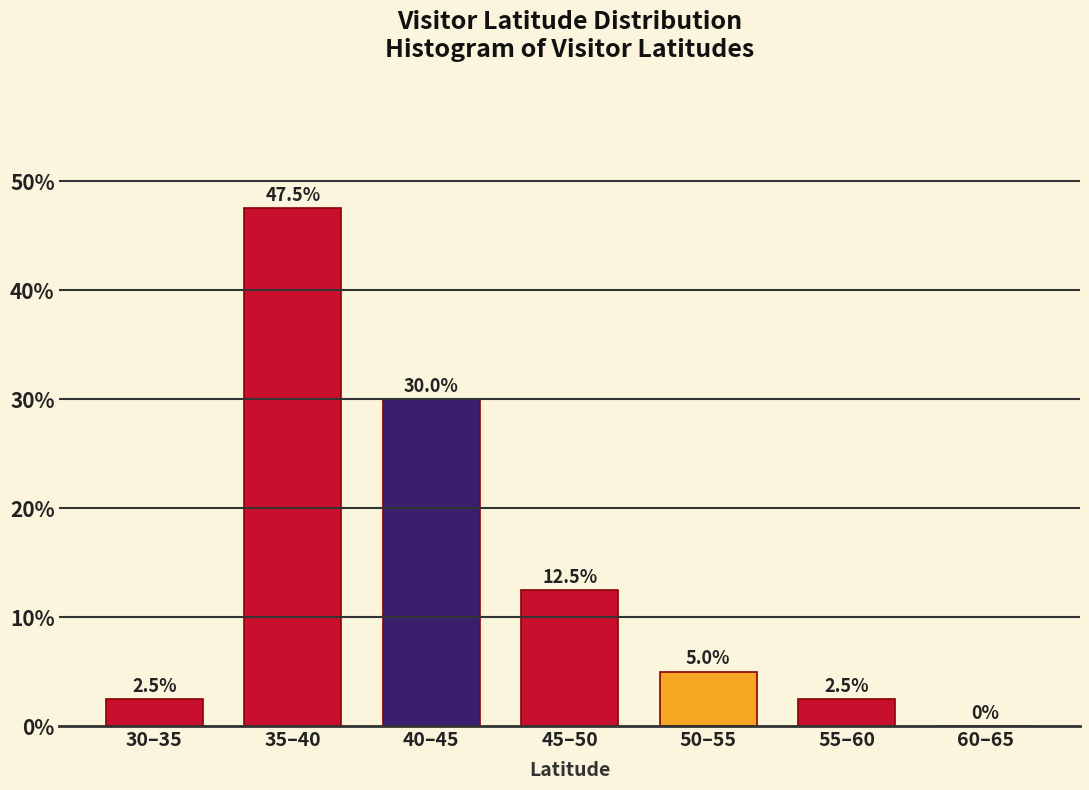

Reading left to right, transcribe all the data shown in this chart.

30–35=2.5	35–40=47.5	40–45=30.0	45–50=12.5	50–55=5.0	55–60=2.5	60–65=0.0